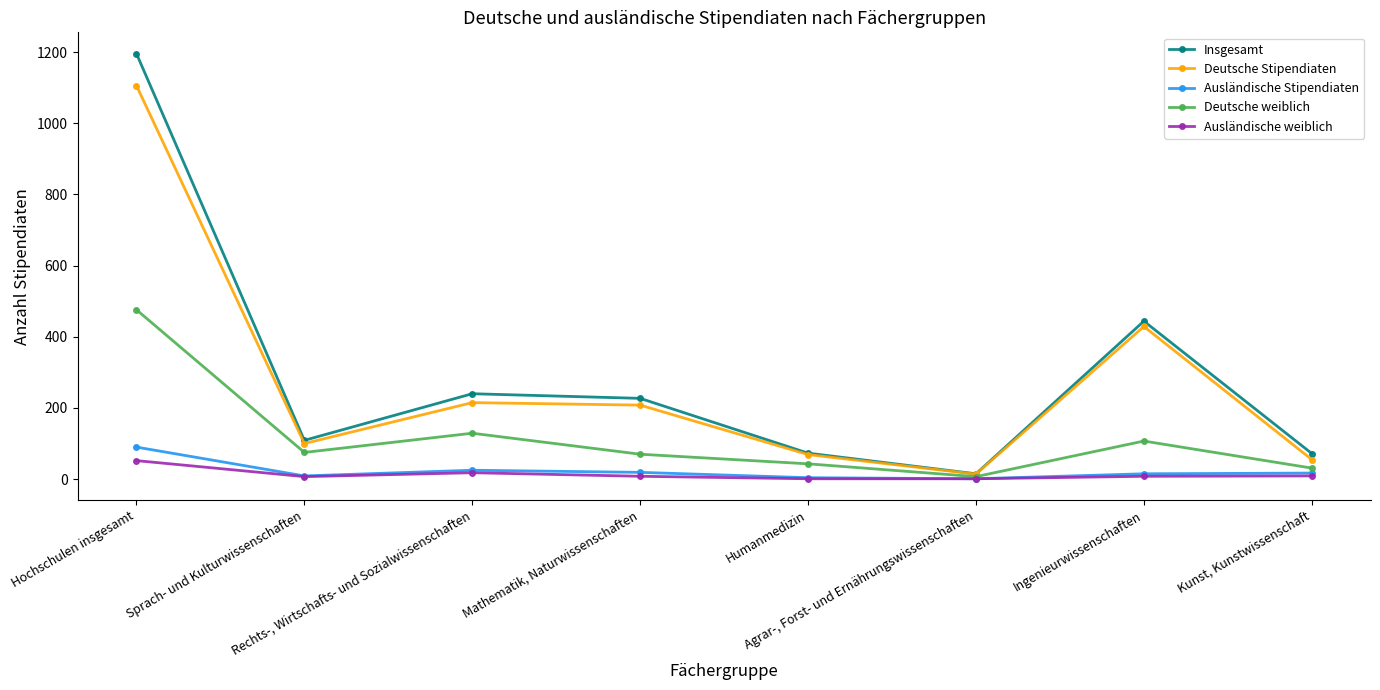

What is the label of the 5th point from the right?

Mathematik, Naturwissenschaften